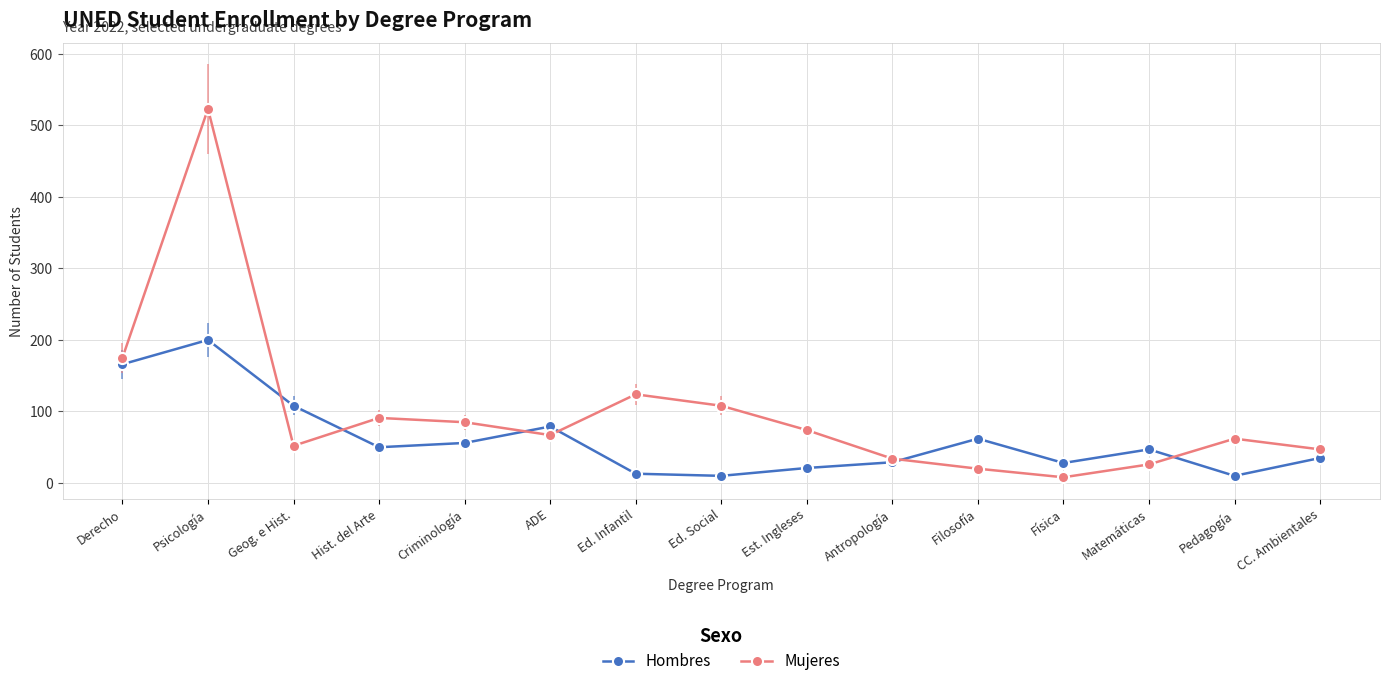

Read the Hombres value at Criminología, to the nearest 5.

55